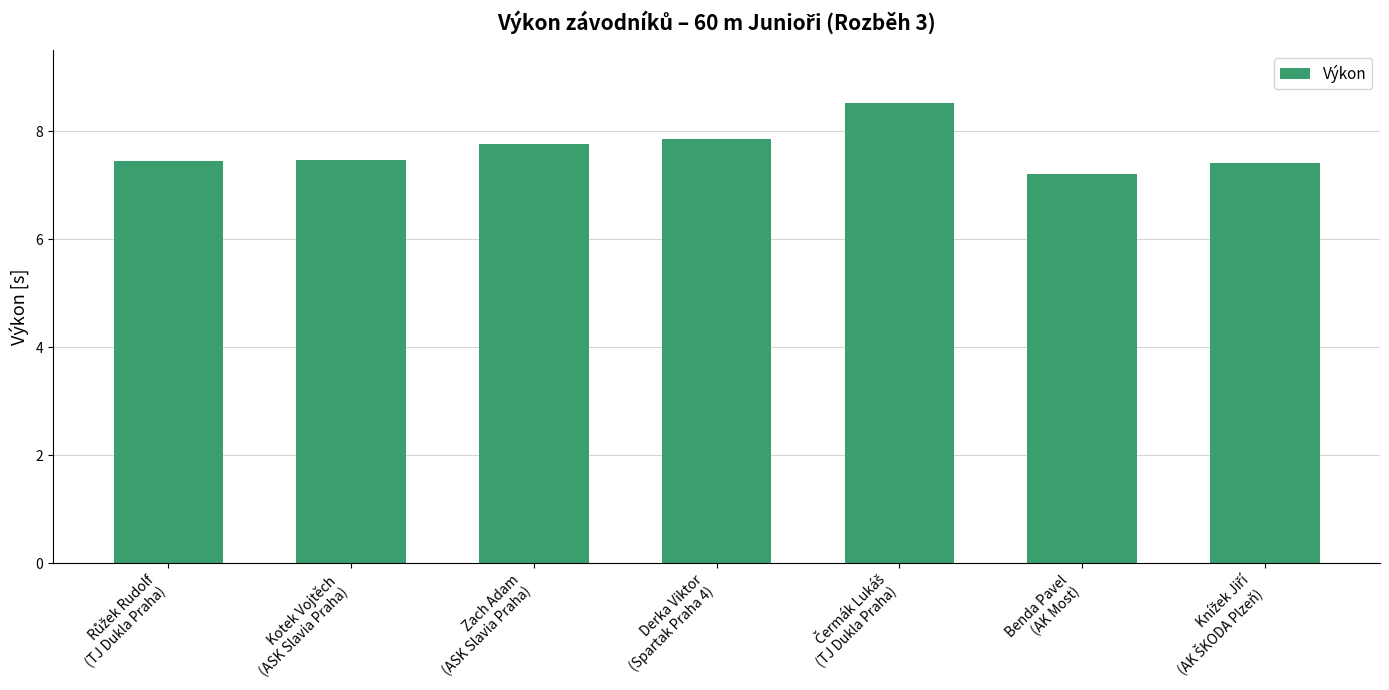

At which label is the value closest to 7?

Benda Pavel
(AK Most)